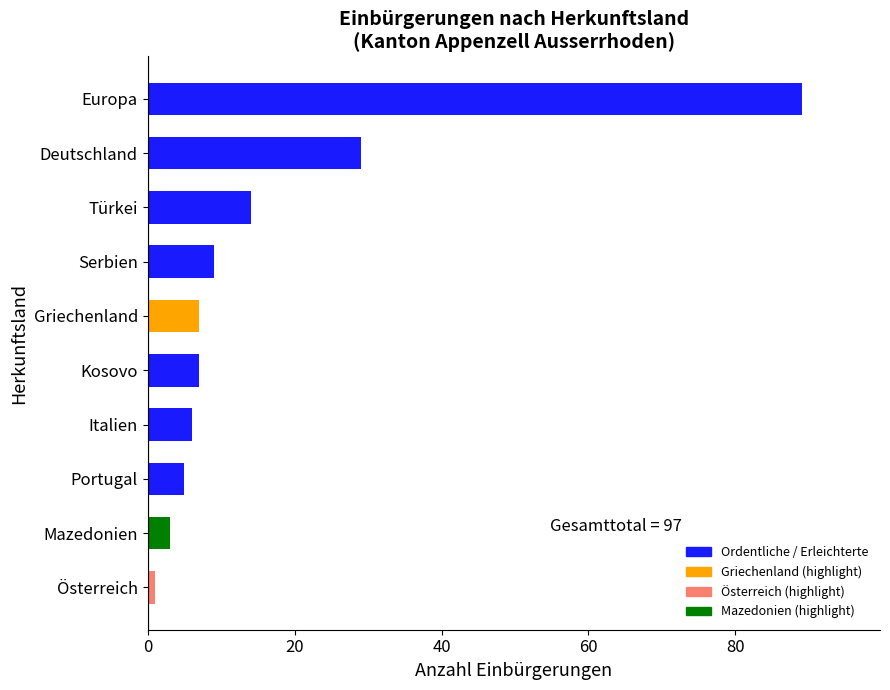

What is the difference between the second highest and second lowest values?

26